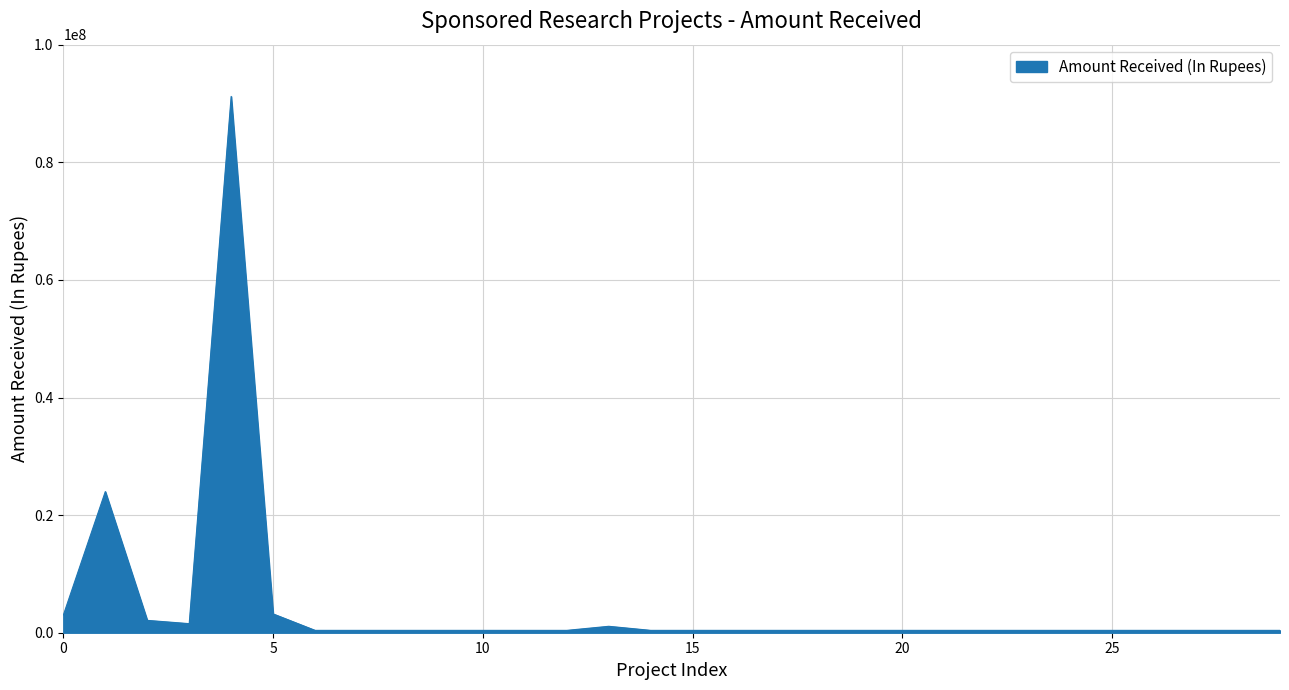

What is the minimum value shown in the chart?

400000